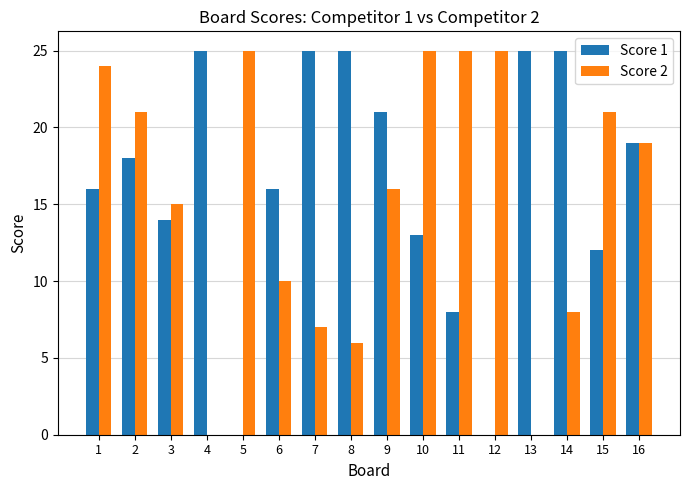

What is the spread (max minus min) of values at 14?

17